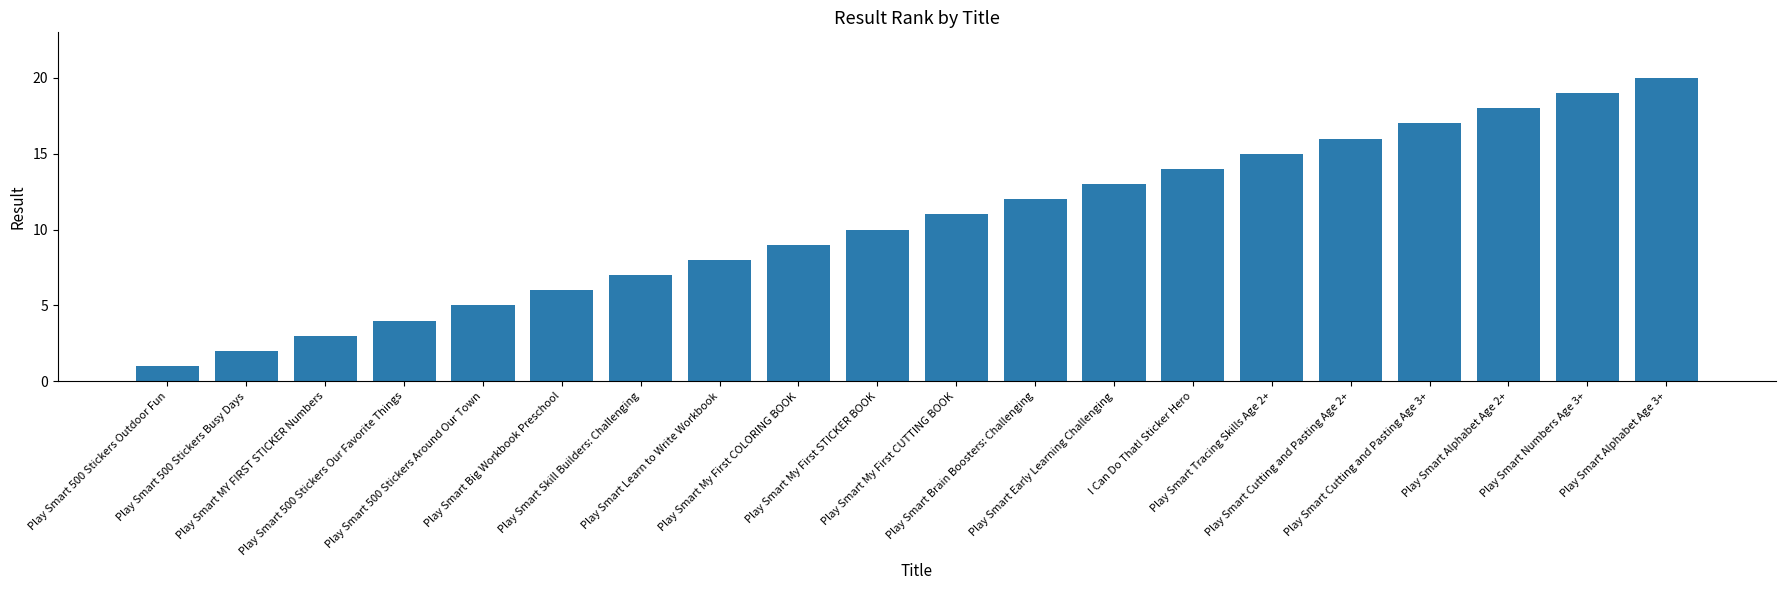

What is the label of the 1st bar from the right?

Play Smart Alphabet Age 3+